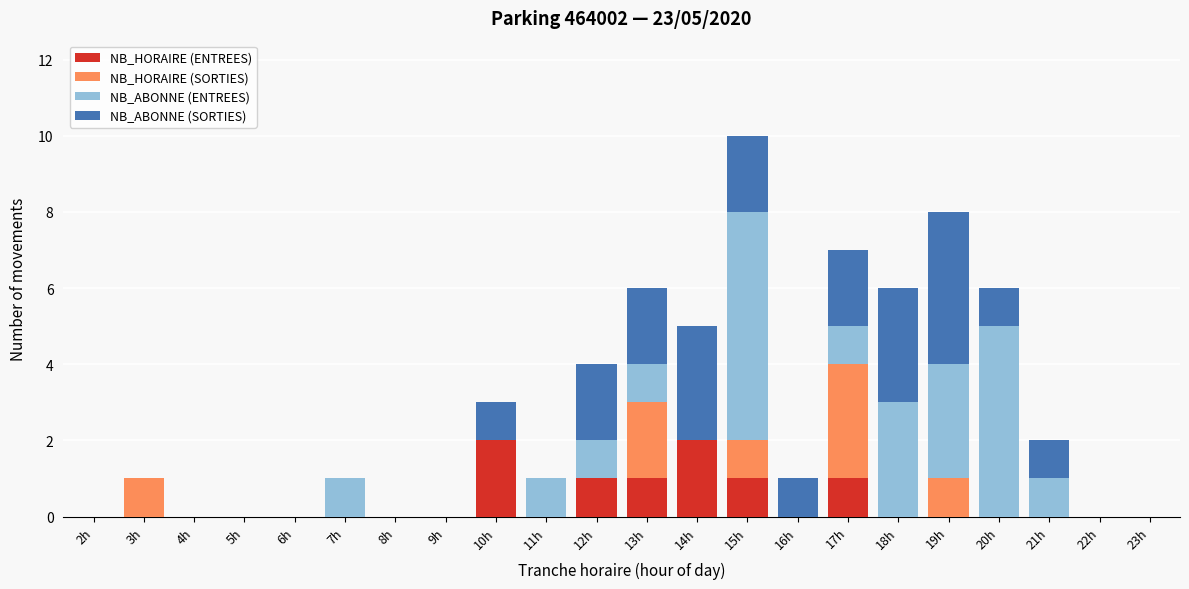

What is the total value across all series at 14h?

5